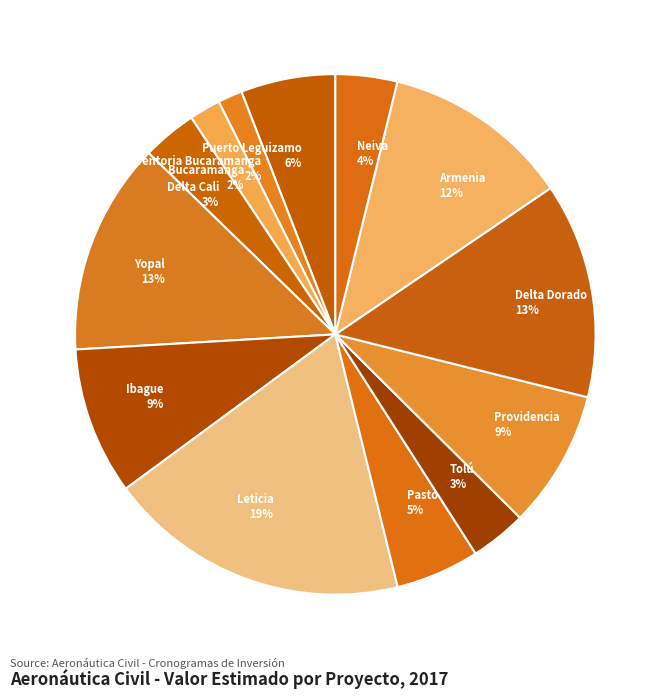

Do Delta Cali 3% and Providencia 9% together represent more than half of the pie?

No